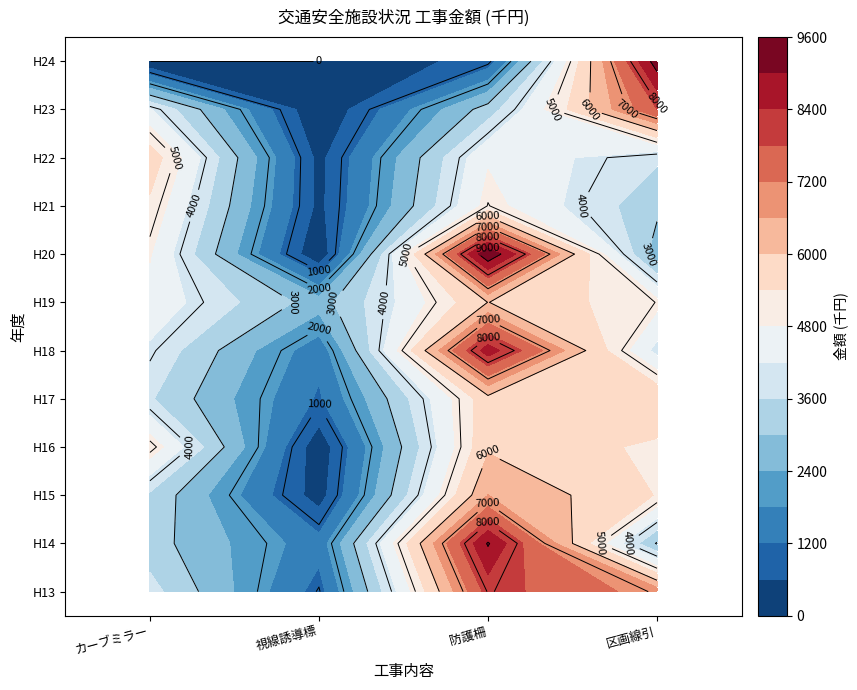

Reading left to right, list all the values displayed in this chart.

H13: 3828	953	8041	6943
H14: 3262	1437	9061	2940
H15: 3490	317	6605	5372
H16: 5193	210	5910	5271
H17: 3666	1112	5800	5996
H18: 4094	1397	8735	4010
H19: 4600	2713	6009	4988
H20: 4845	86	9526	2641
H21: 5274	445	5020	3171
H22: 5800	421	4730	3695
H23: 4265	27	3291	7795
H24: 0	0	841	9330